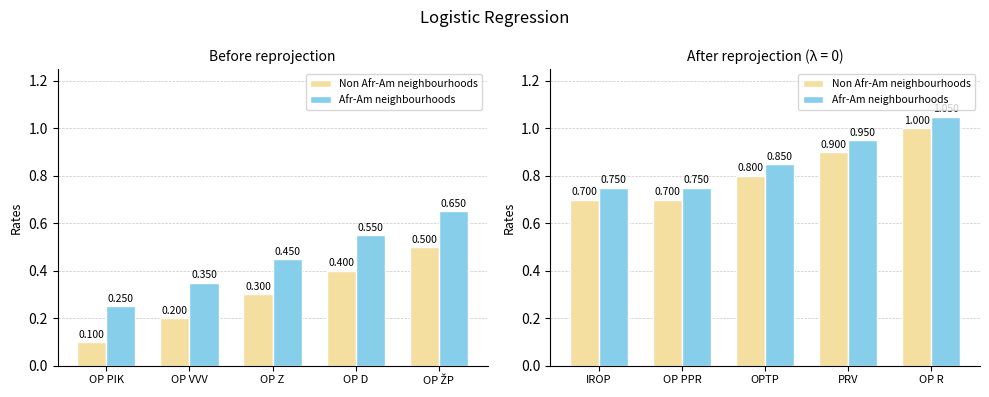

What is the spread (max minus min) of values at OP PPR?

0.1